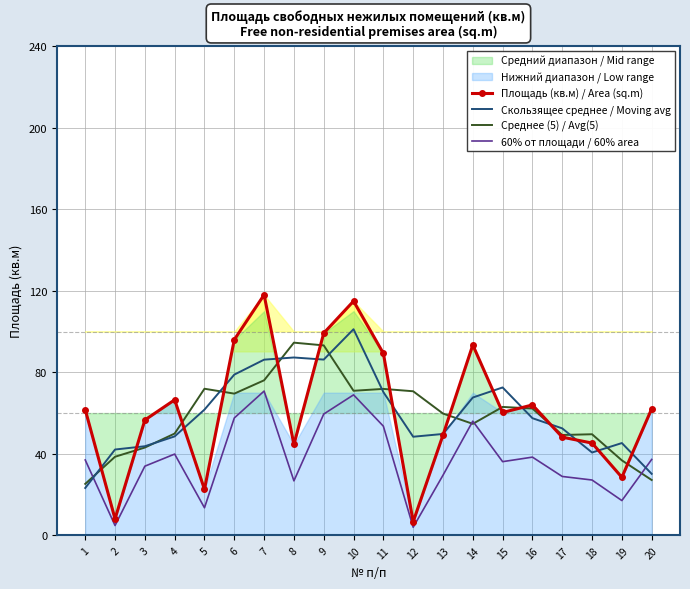

Between 5 and 12, which series saw the biggest shift?

Площадь (кв.м) / Area (sq.m)